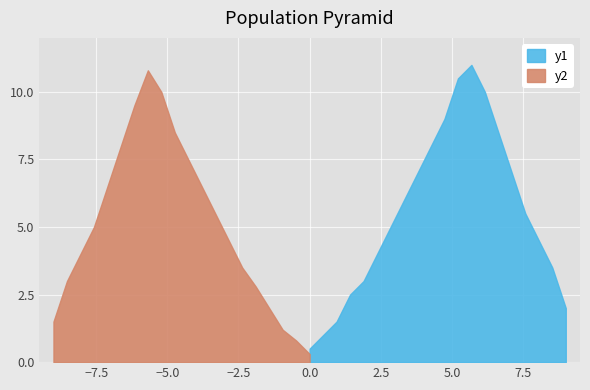

The value of y1 at 3 is 0.6. True or false?

False